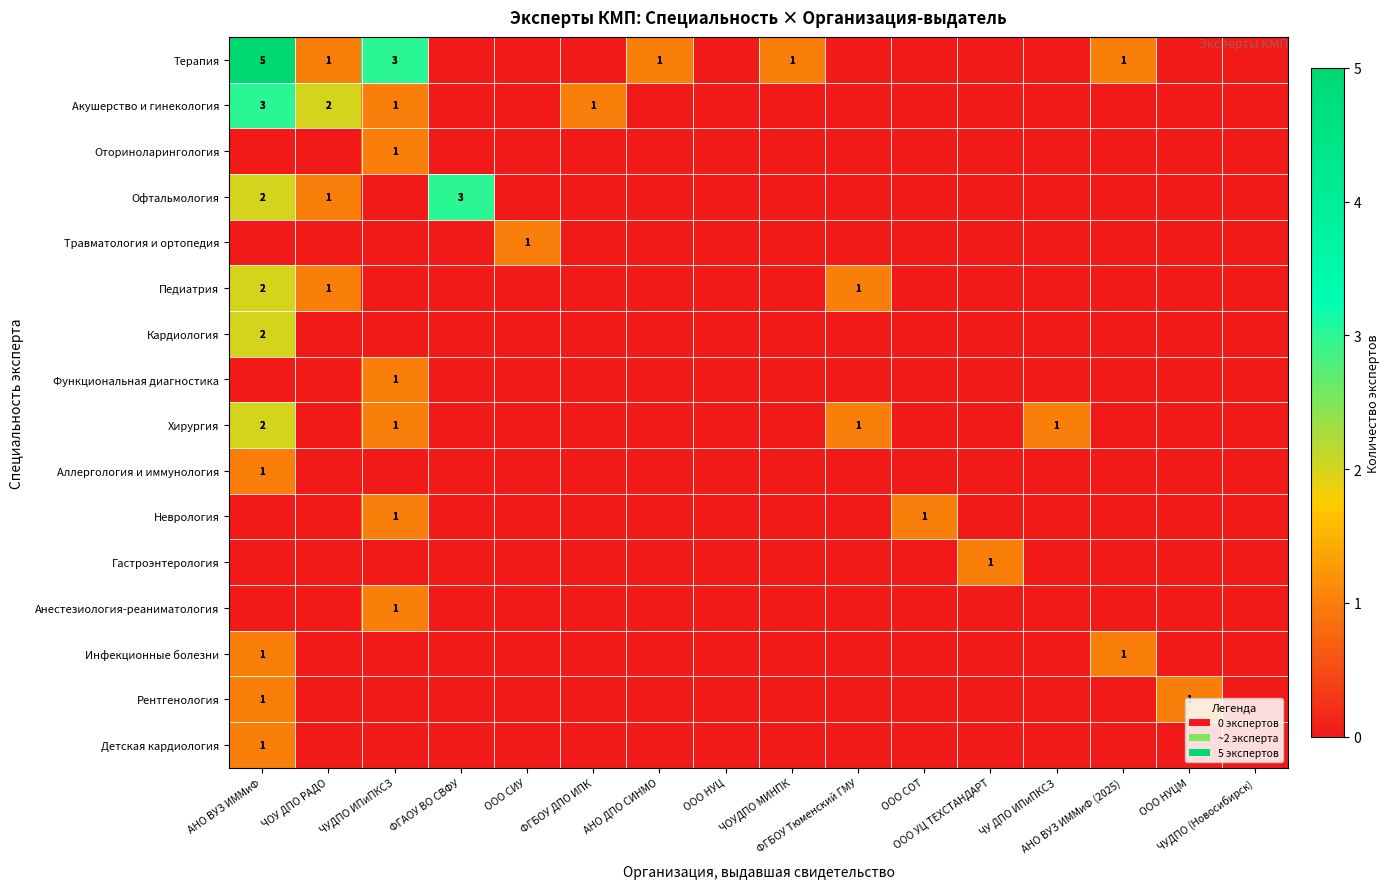

At which category does the chart reach its peak across all series?

АНО ВУЗ ИММиФ